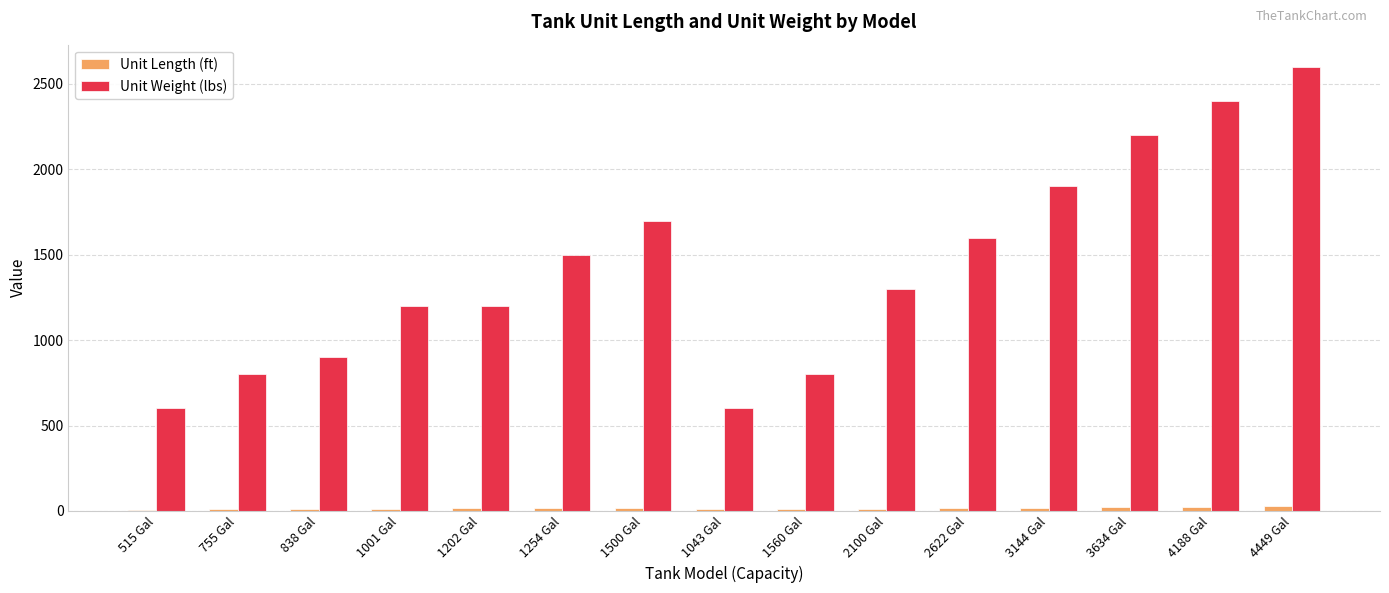

How many groups of bars are there?

15